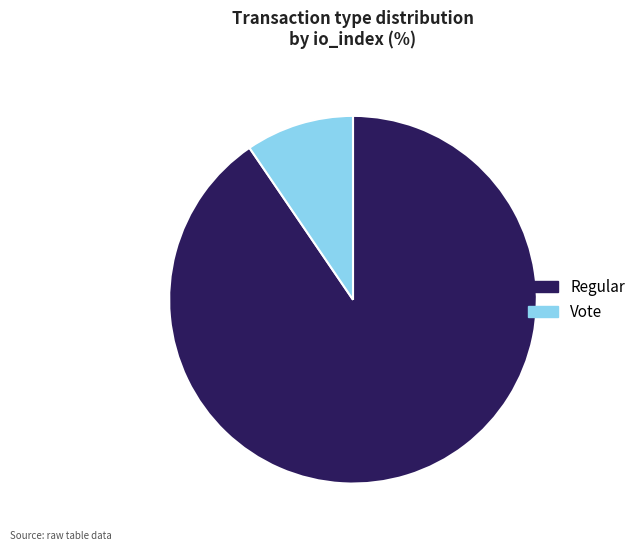

What is the ratio of the value at Vote to the value at Regular?

0.1